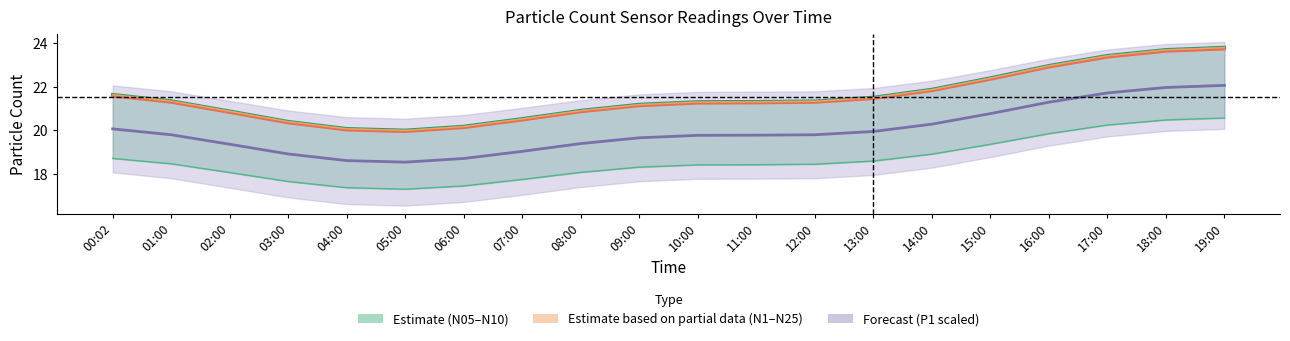

True or false: N1 and N25 cross at least once.

False